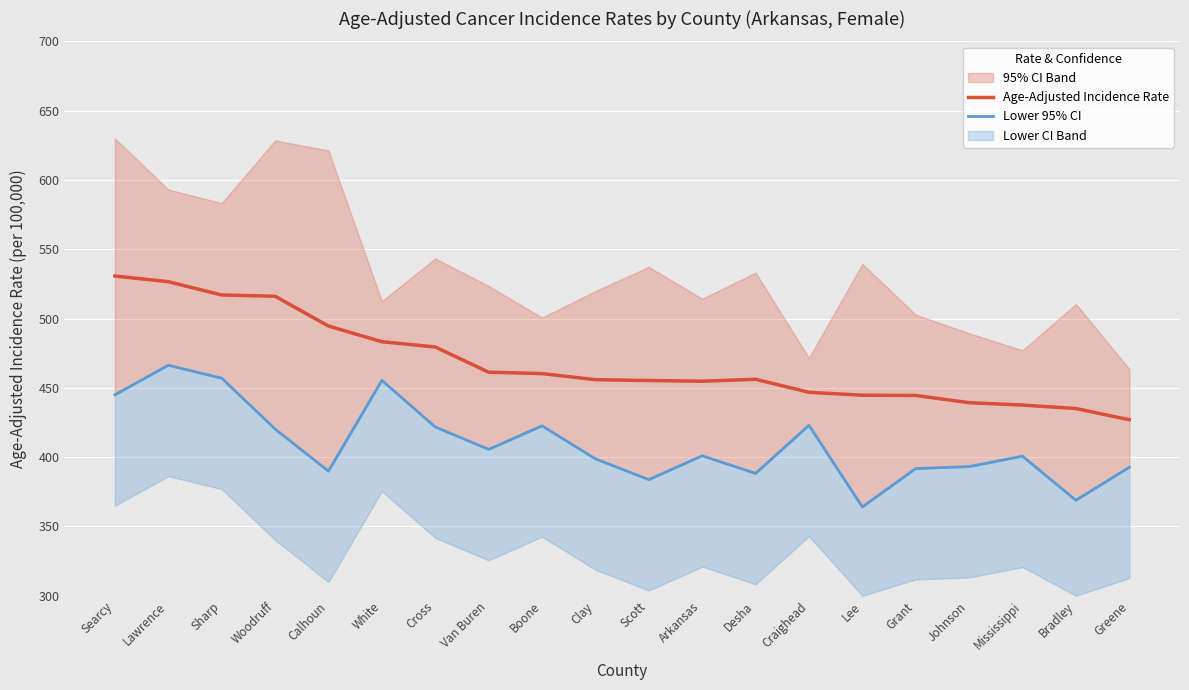

How many values in the Lower 95% CI series are below 401?

10